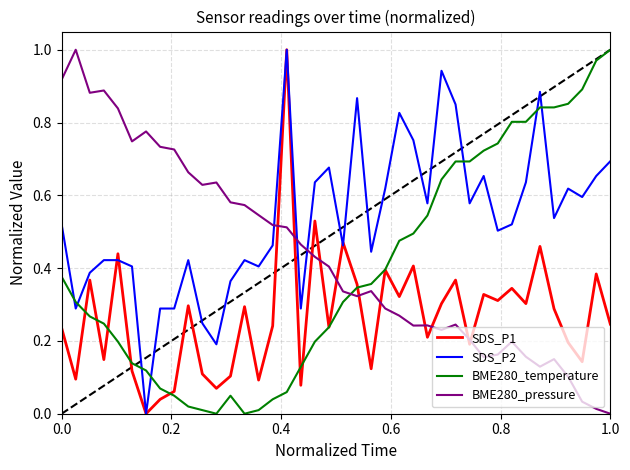

How many lines are shown in the chart?

4